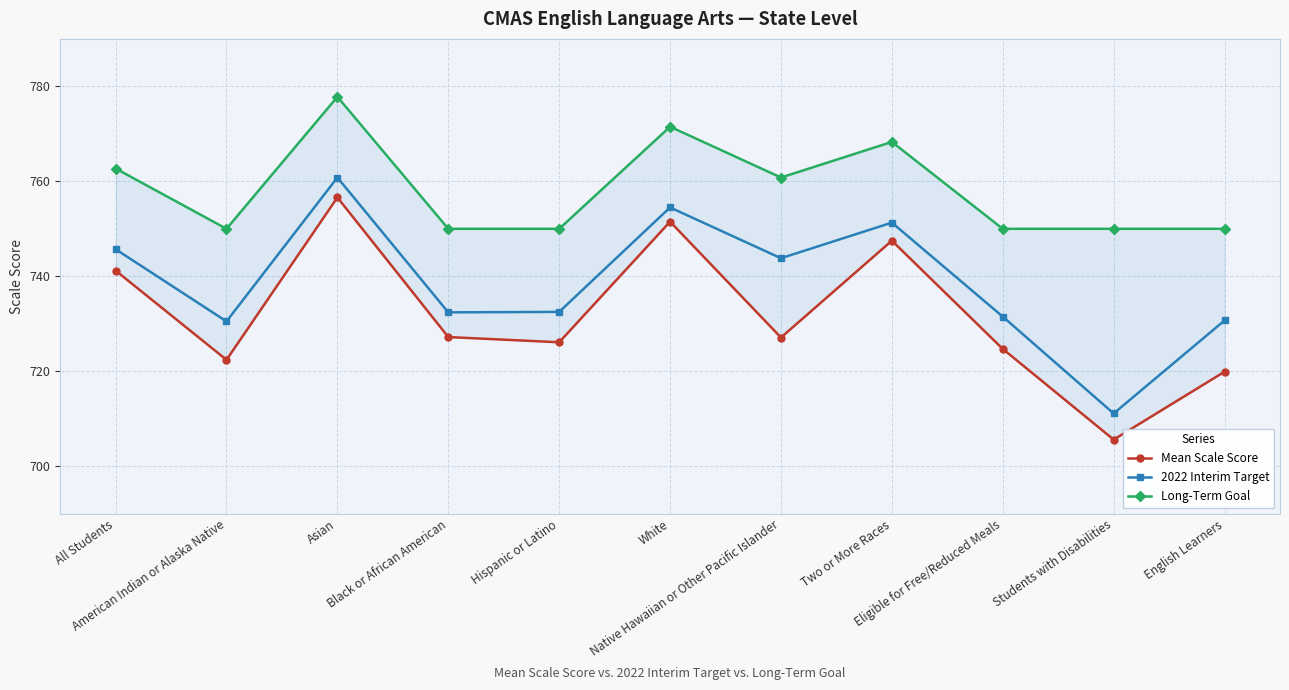

What is the label of the 7th point from the right?

Hispanic or Latino